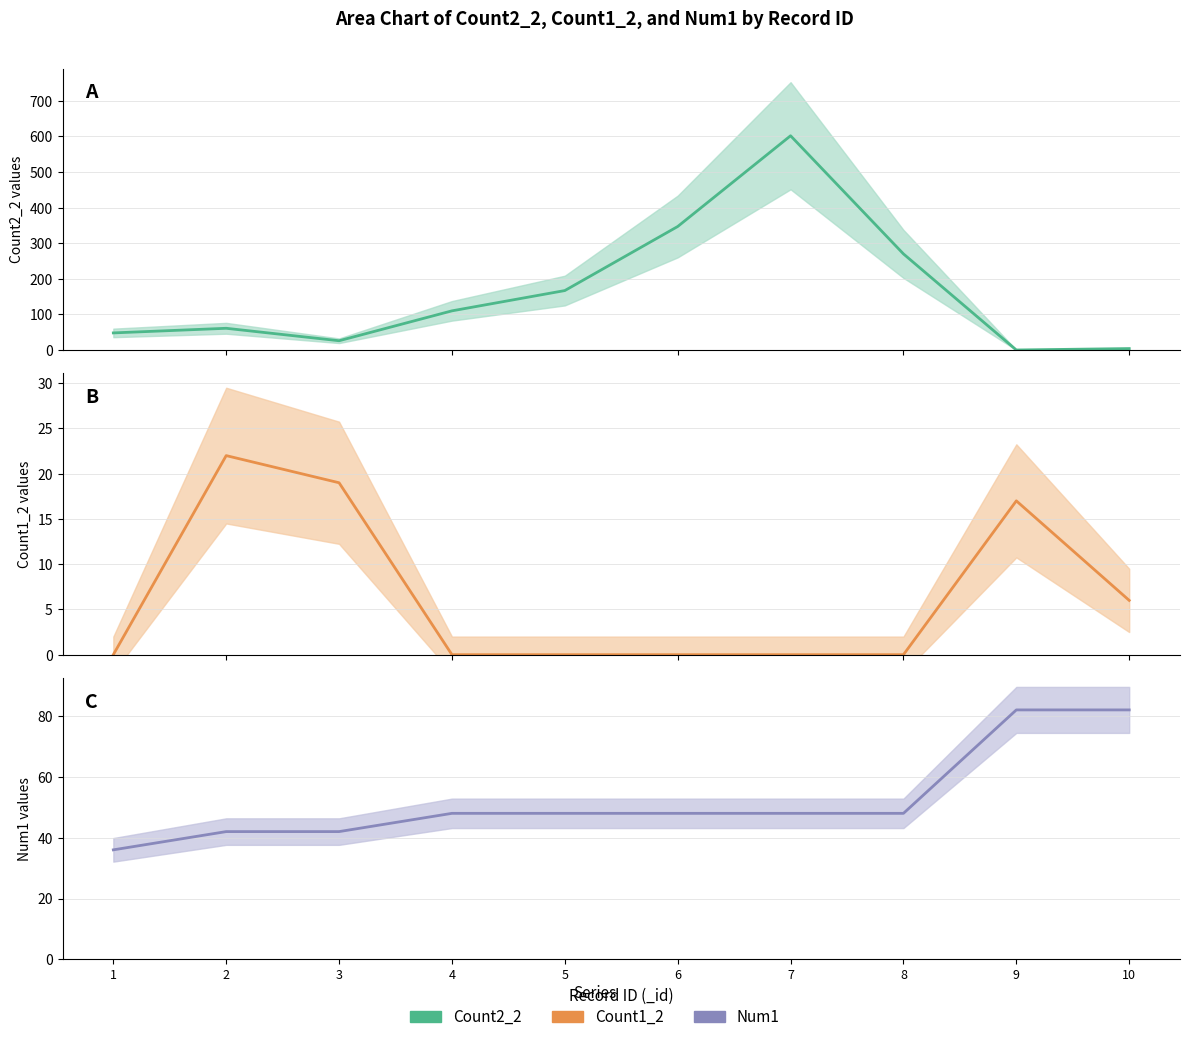

Does the chart display data point markers on the line(s)?

No